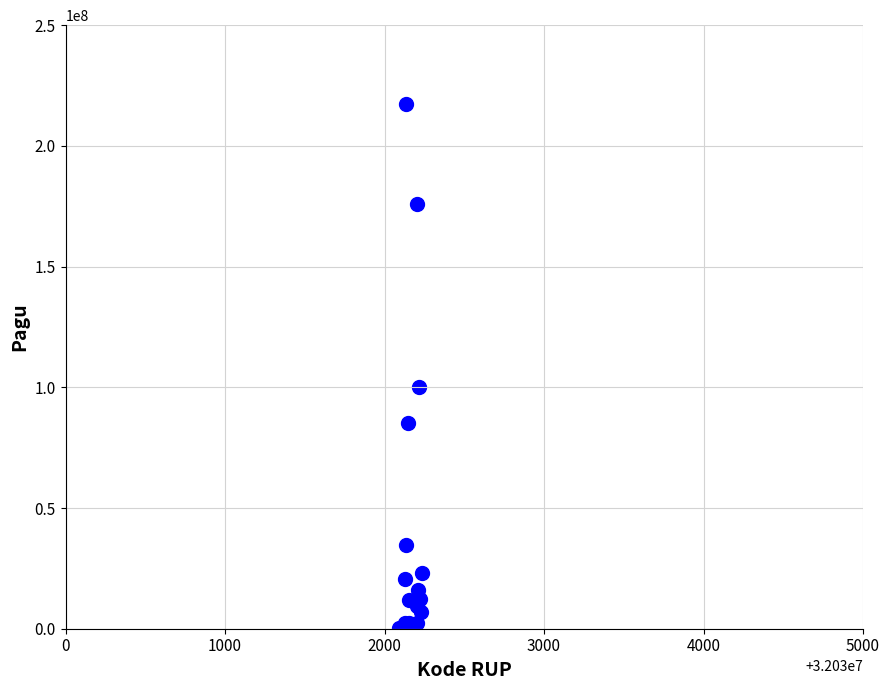

What Y value in the scatter plot is closest to 108800000?

99958000